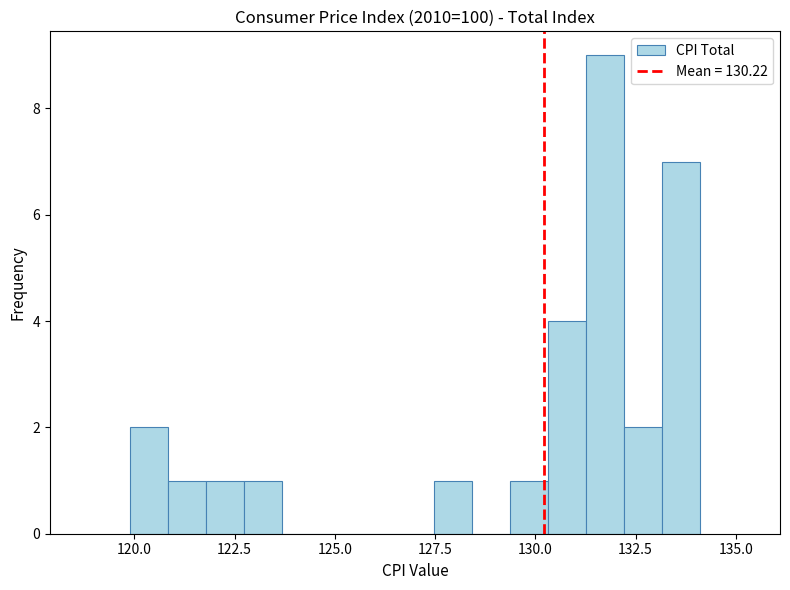

Around what value on the x-axis is the tallest bar? Give the approximate position of its centre, as read against the axis.

131.5